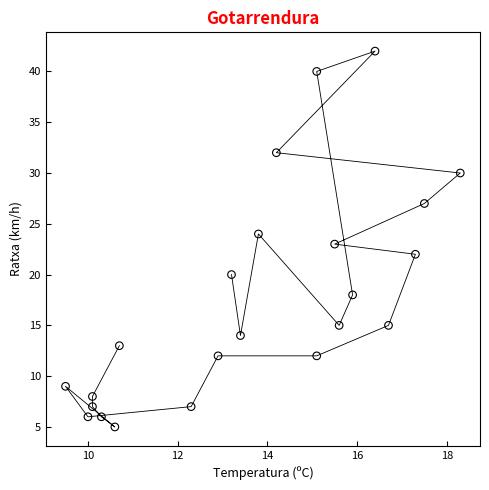

What is the range of Y values (max minus min)?

37